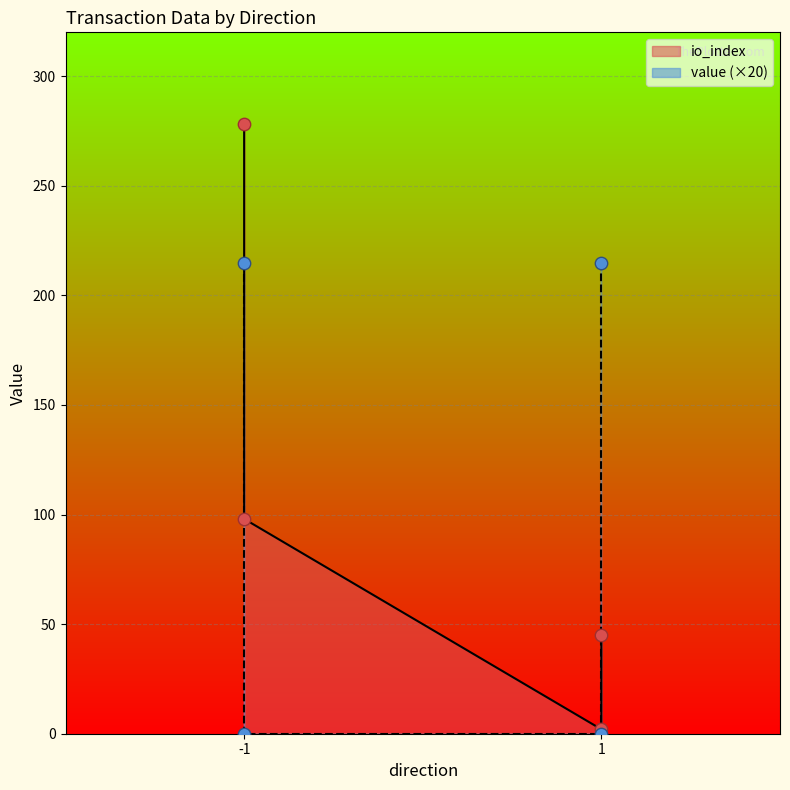

Which series has the largest total across all categories?

value